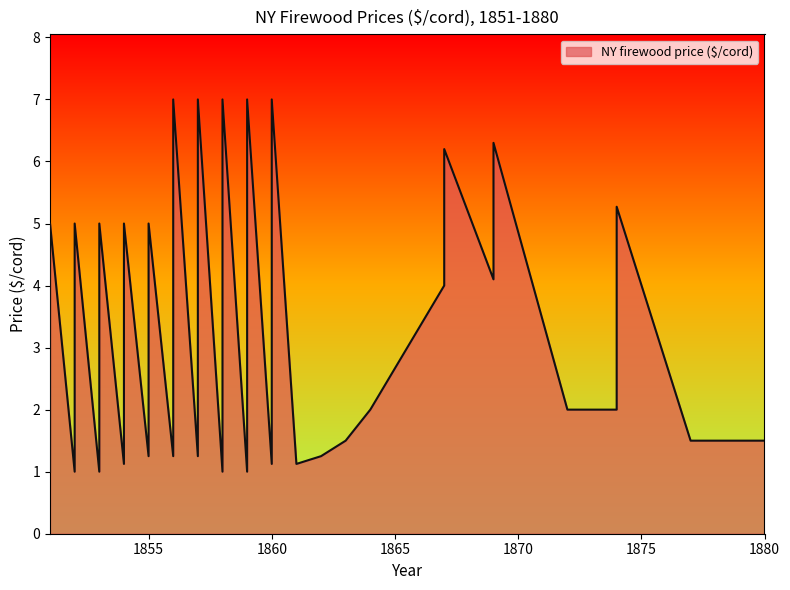

The value at 1877 is 1.5. True or false?

True